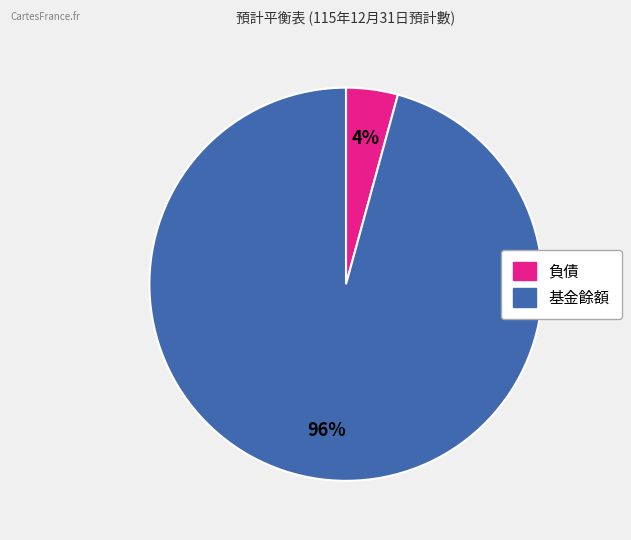

Is it true that 基金餘額 is 96% of the pie?

True